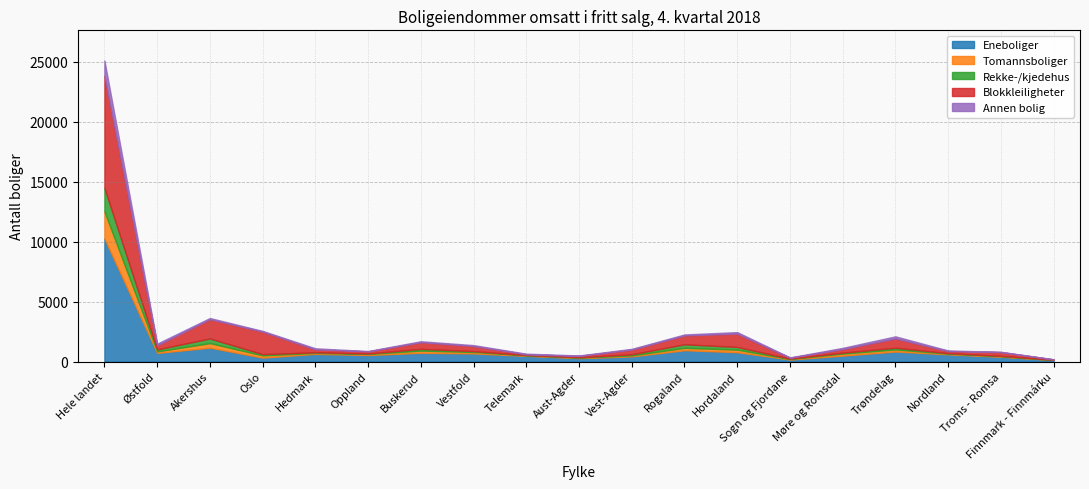

How many lines are shown in the chart?

5